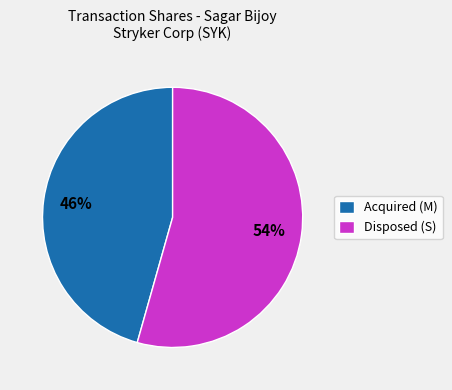

Does Acquired (M) account for over 50% of the chart?

No